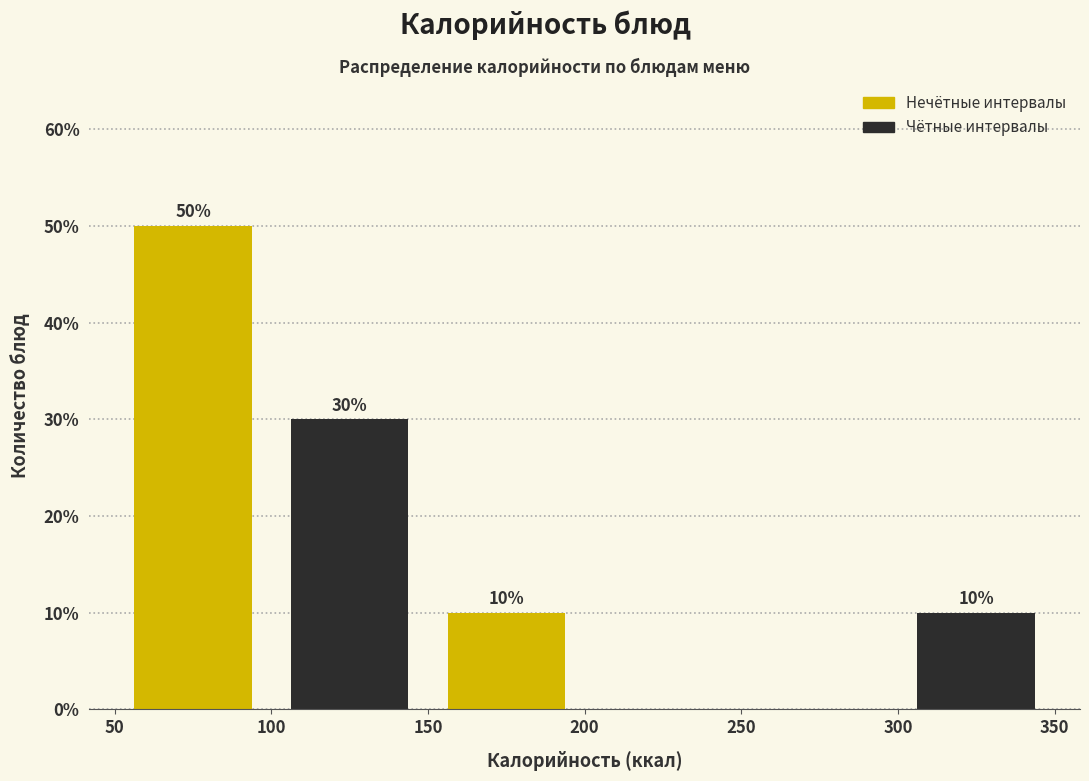

Over which range of the x-axis is the bar tallest?

50 to 100